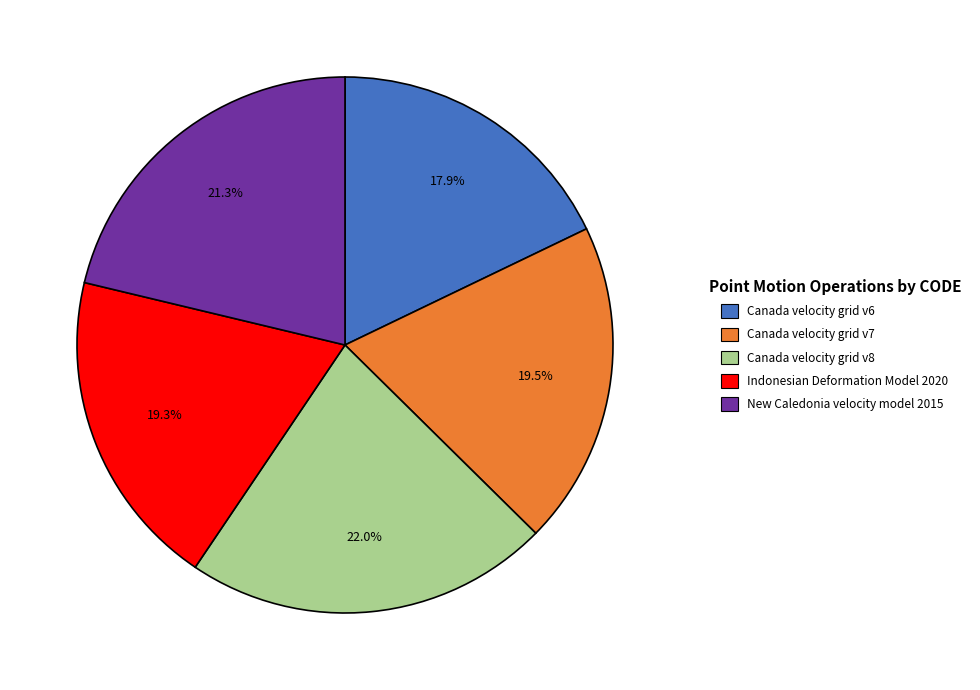

What portion of the pie excludes Indonesian Deformation Model 2020?

80.7%